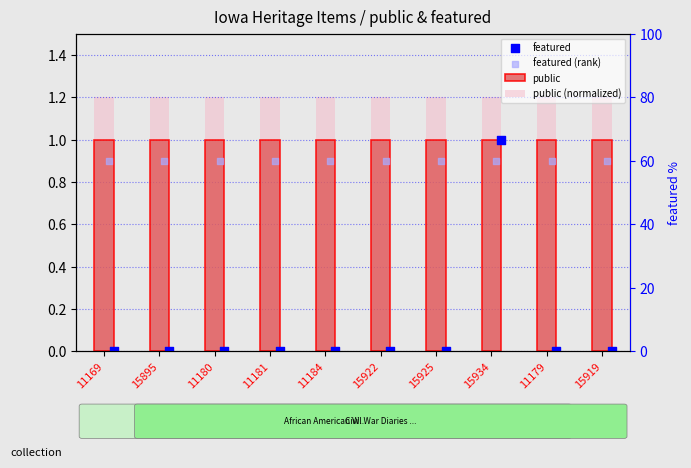

Which series reaches the minimum Y coordinate?

featured